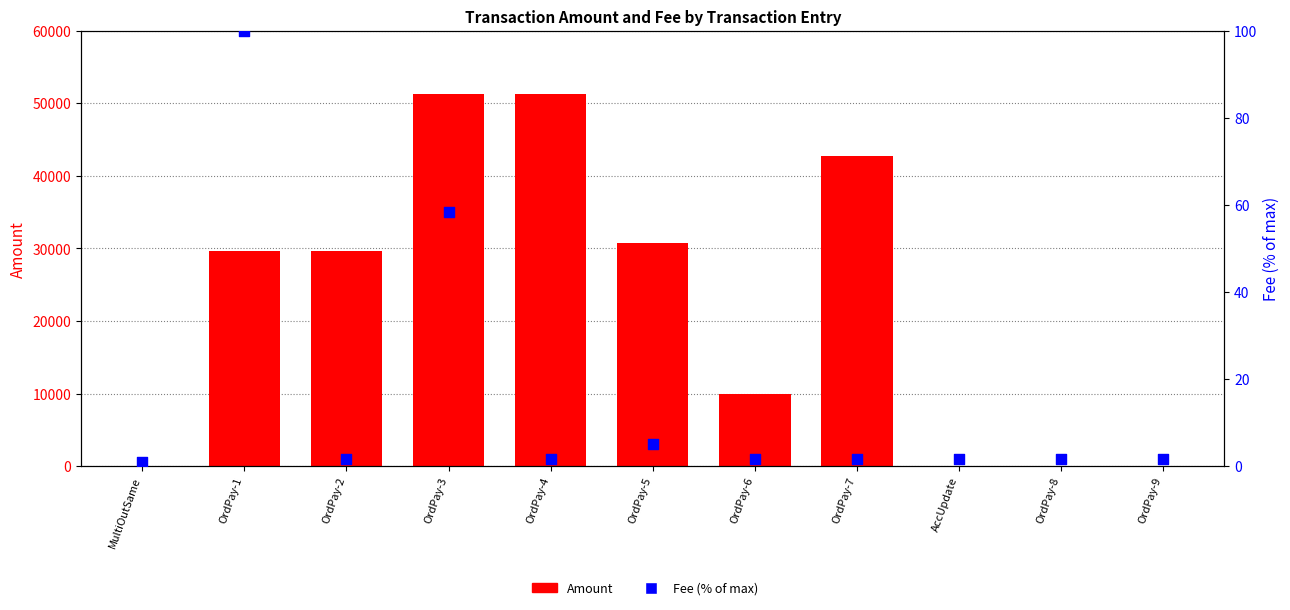

At which category is the sum across all series the highest?

OrdPay-3